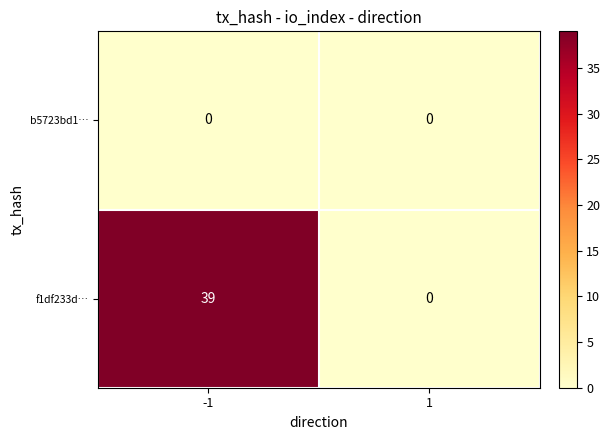

What is the total value across all series at -1?

39